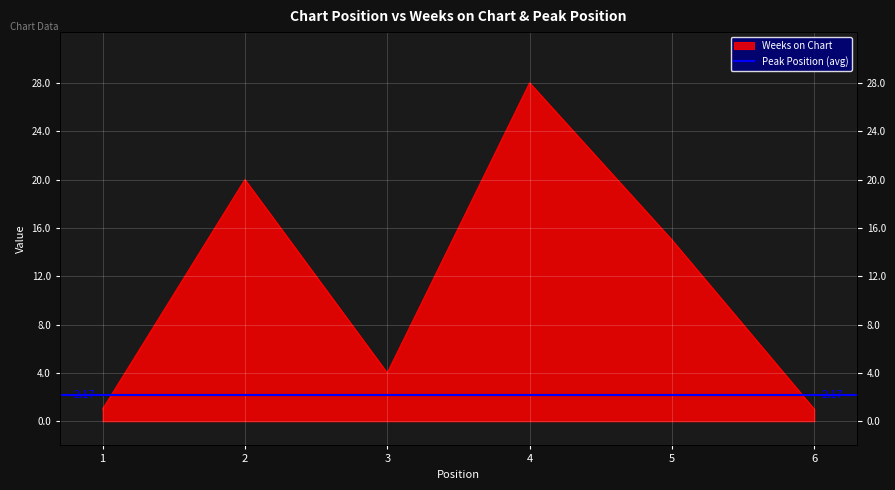

Which label corresponds to the largest value in the chart?

4